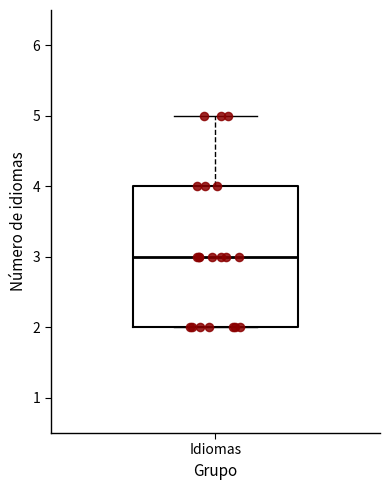

Where does the median line of the box for Idiomas sit on the y-axis? The values are not printed on the chart, so give them approximately, as read against the axis.

3